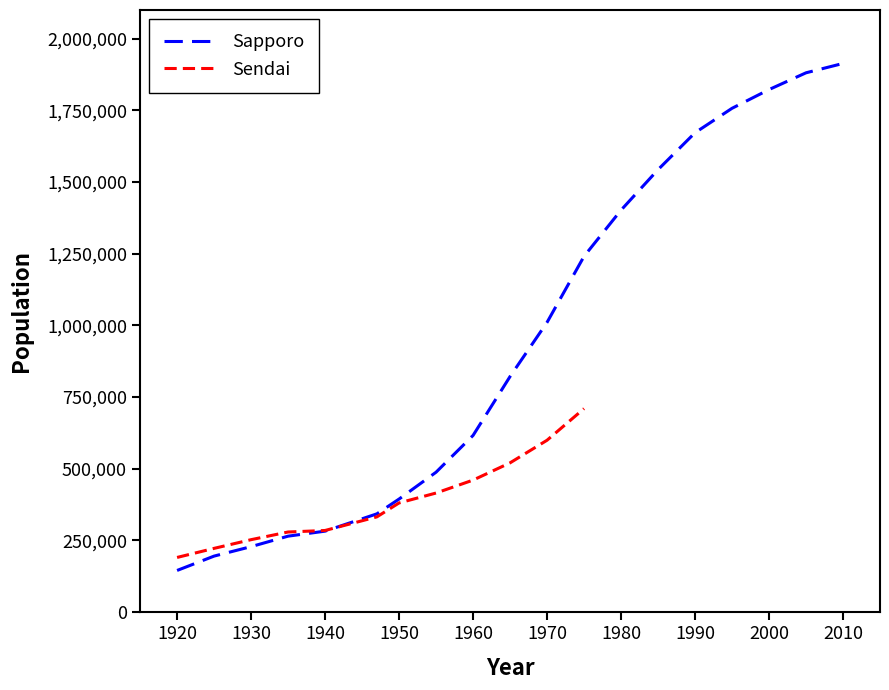

What is the maximum value for Sapporo?

1913545